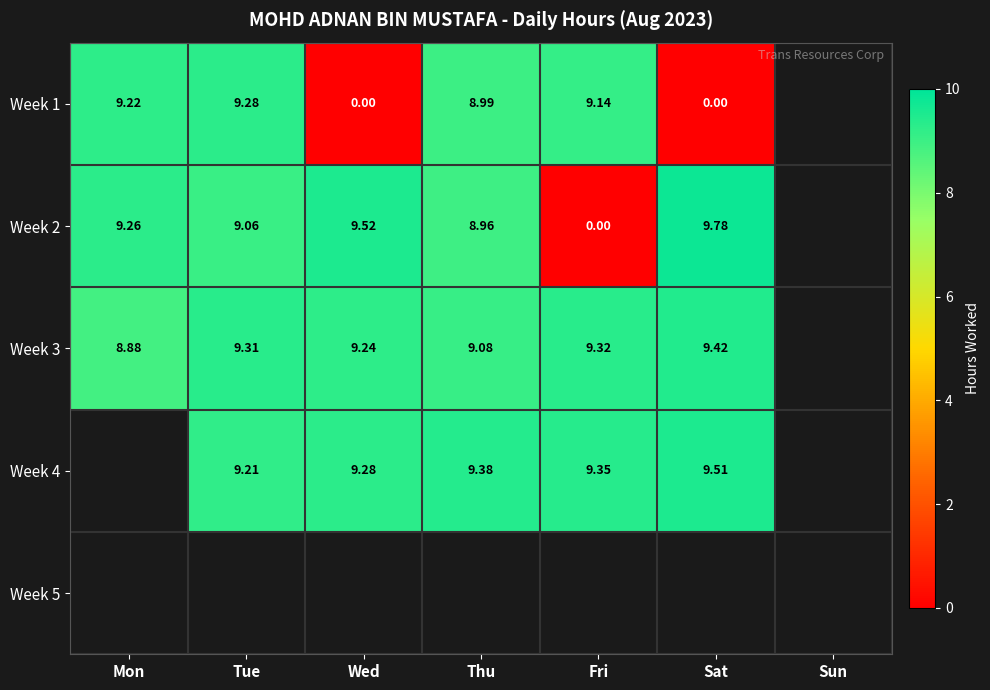

Is the value of Week 2 at Wed greater than the value of Week 4 at Thu?

Yes